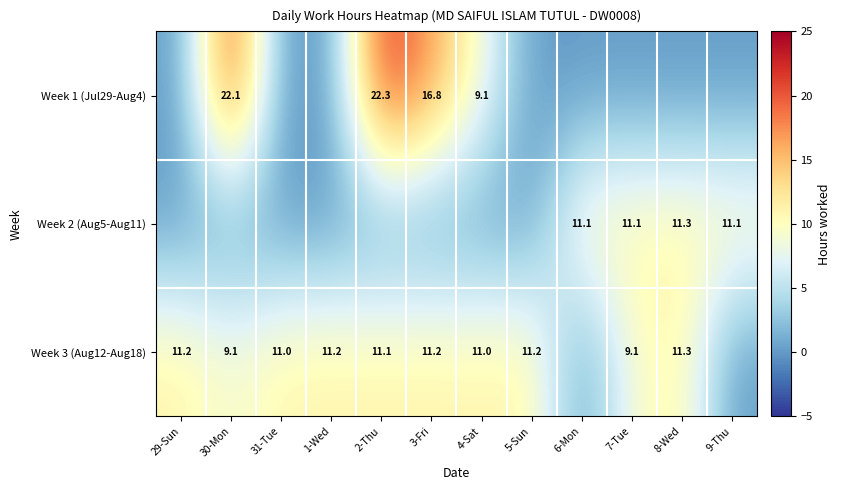

At which category does the chart reach its peak across all series?

2-Thu